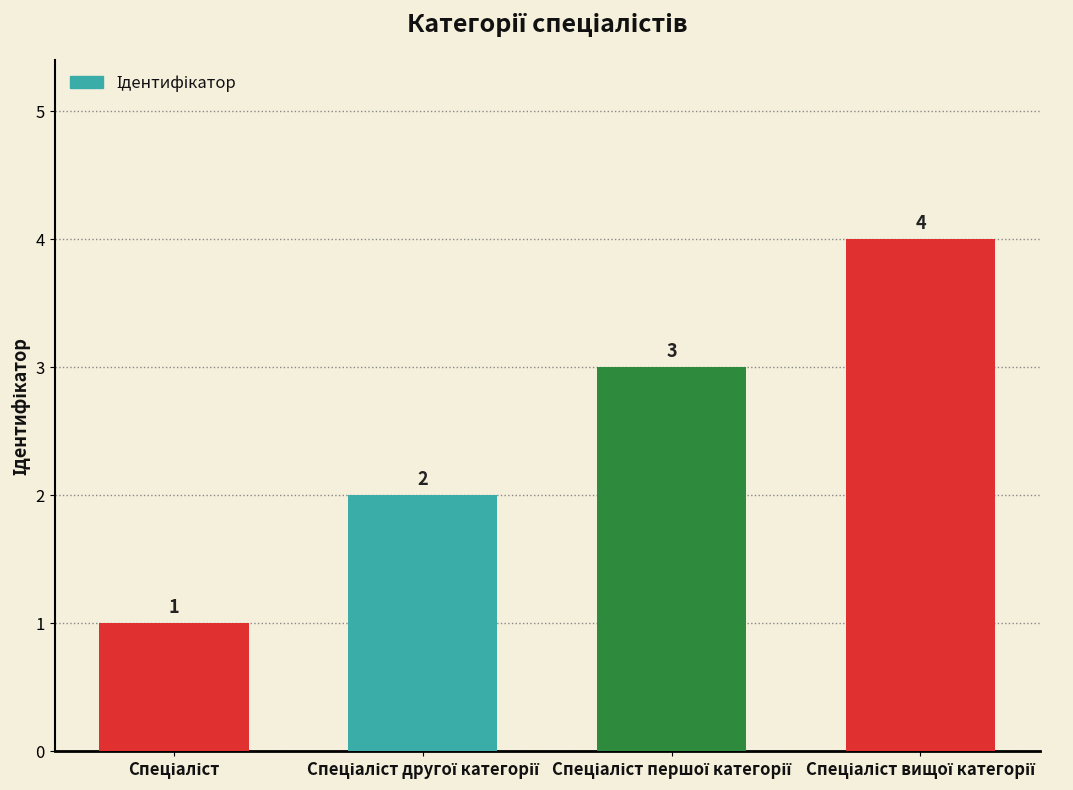

How many values are between 2 and 4?

3